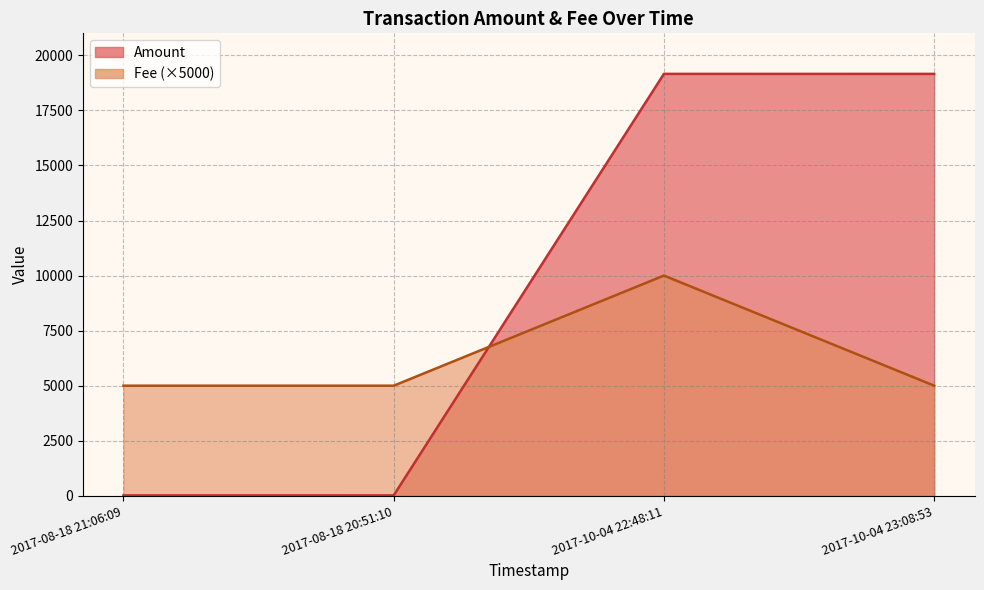

Approximately how many times larger is the value at 2017-10-04 23:08:53 compared to 2017-10-04 22:48:11?

1.0